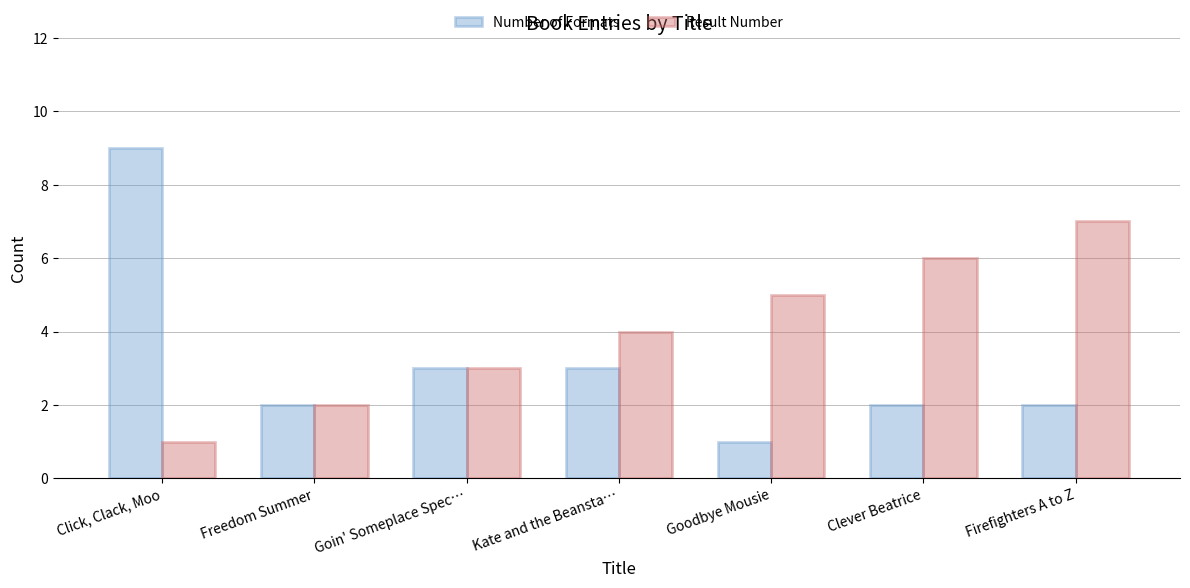

At Kate and the Beansta…, list the series in order from largest to smallest.

Result Number, Number of Formats